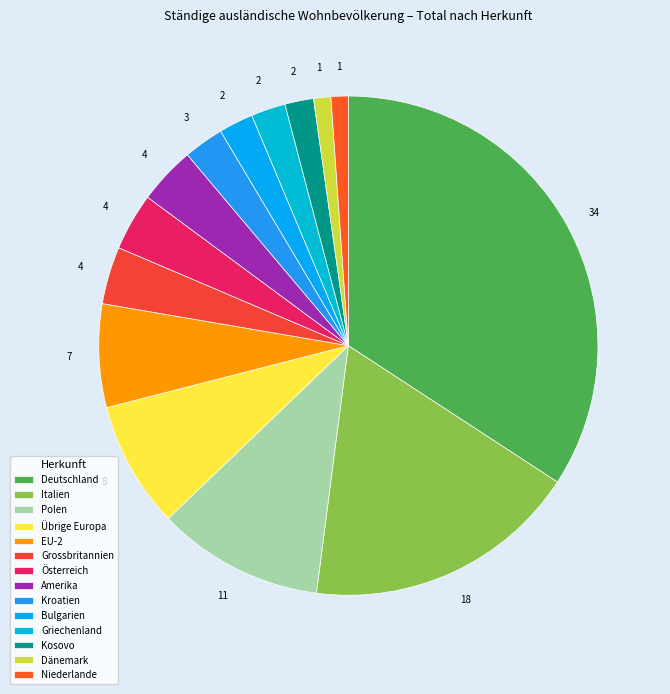

To the nearest percent, what percentage of the pie is Italien?

18%